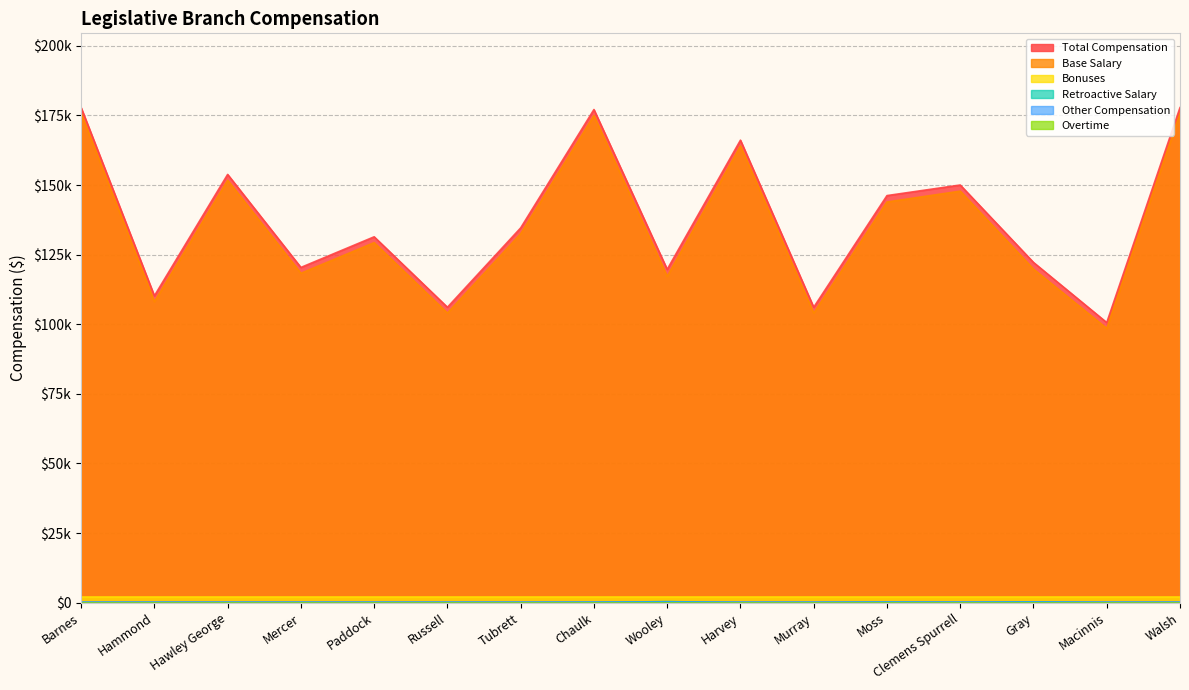

True or false: Total Compensation and Base Salary cross at least once.

False